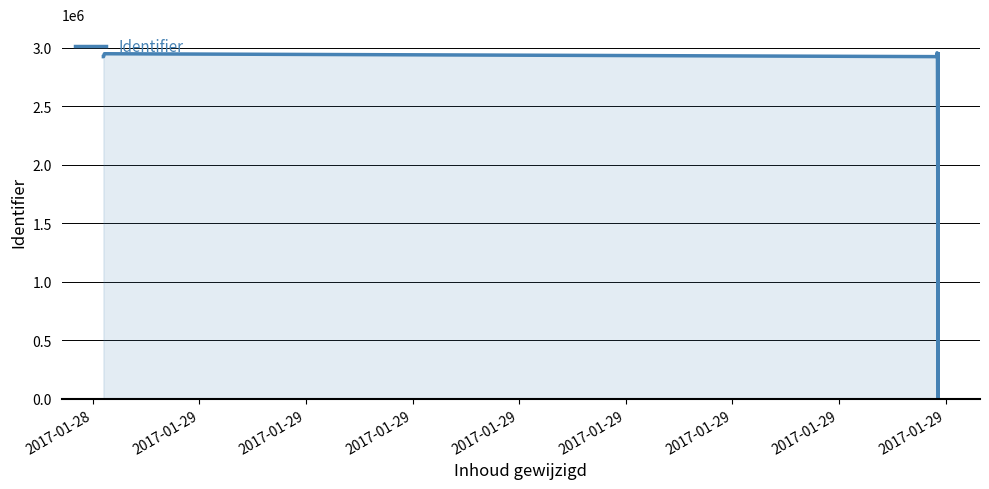

Reading right to left, what are all the values shown in this chart?

2947454	0	2922780	2955904	2922783	2947453	2922788	2922785